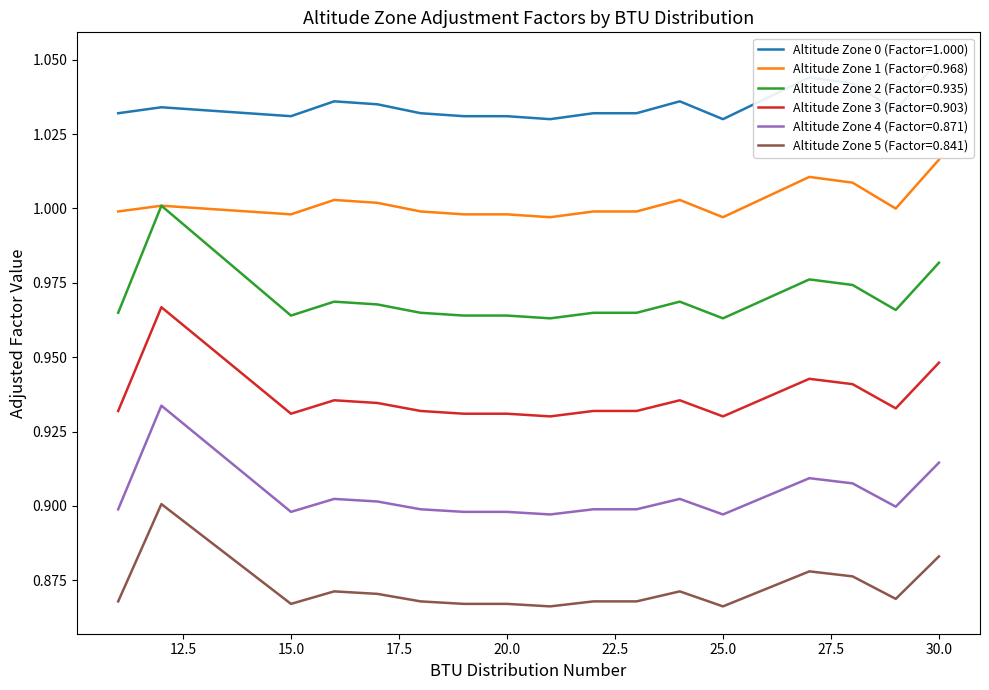

List the labels in order of Altitude Zone 3 (Factor=0.903) value, largest first.

12, 30, 27, 28, 26, 16, 24, 17, 29, 11, 18, 22, 23, 15, 19, 20, 21, 25